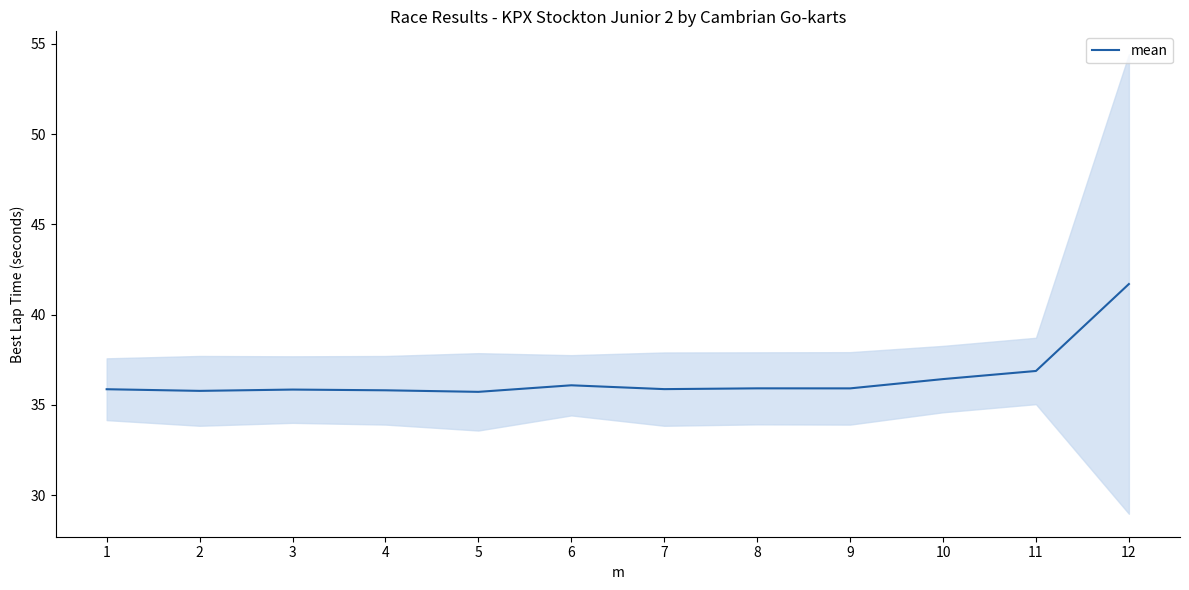

Approximately how many times larger is the value at 4 compared to 5?

1.0